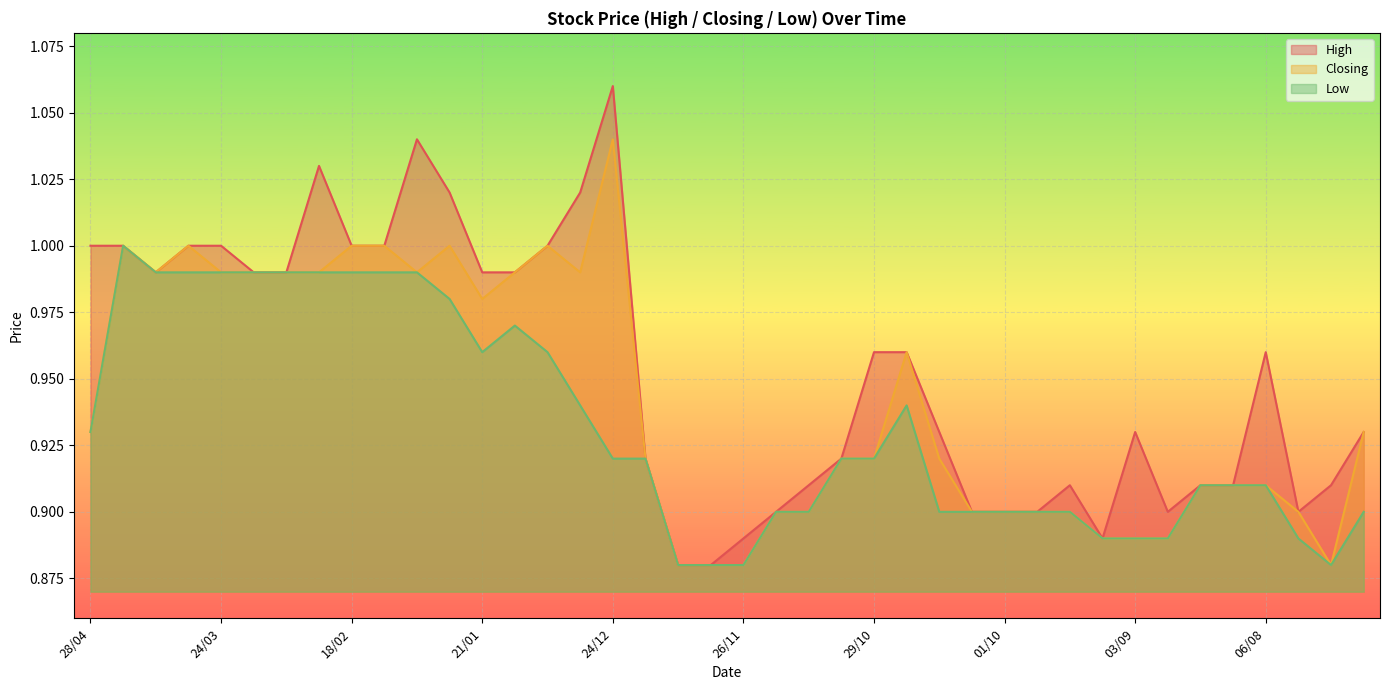

Reading left to right, extract all data points from this chart.

High: 1.0	1.0	1.0	1.0	1.0	1.0	1.0	1.0	1.0	1.0	1.0	1.0	1.0	1.0	1.0	1.0	1.1	0.9	0.9	0.9	0.9	0.9	0.9	0.9	1.0	1.0	0.9	0.9	0.9	0.9	0.9	0.9	0.9	0.9	0.9	0.9	1.0	0.9	0.9	0.9
Closing: 0.9	1.0	1.0	1.0	1.0	1.0	1.0	1.0	1.0	1.0	1.0	1.0	1.0	1.0	1.0	1.0	1.0	0.9	0.9	0.9	0.9	0.9	0.9	0.9	0.9	1.0	0.9	0.9	0.9	0.9	0.9	0.9	0.9	0.9	0.9	0.9	0.9	0.9	0.9	0.9
Low: 0.9	1.0	1.0	1.0	1.0	1.0	1.0	1.0	1.0	1.0	1.0	1.0	1.0	1.0	1.0	0.9	0.9	0.9	0.9	0.9	0.9	0.9	0.9	0.9	0.9	0.9	0.9	0.9	0.9	0.9	0.9	0.9	0.9	0.9	0.9	0.9	0.9	0.9	0.9	0.9